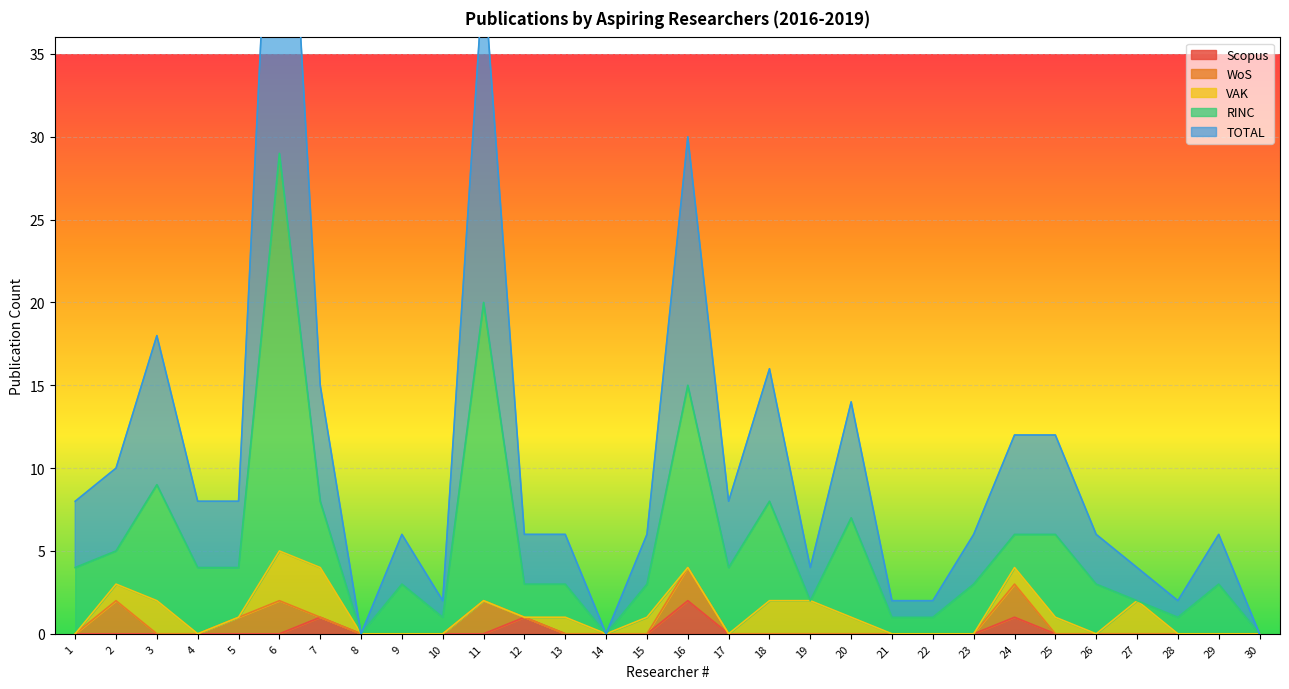

Between 2 and 19, which is larger?

2